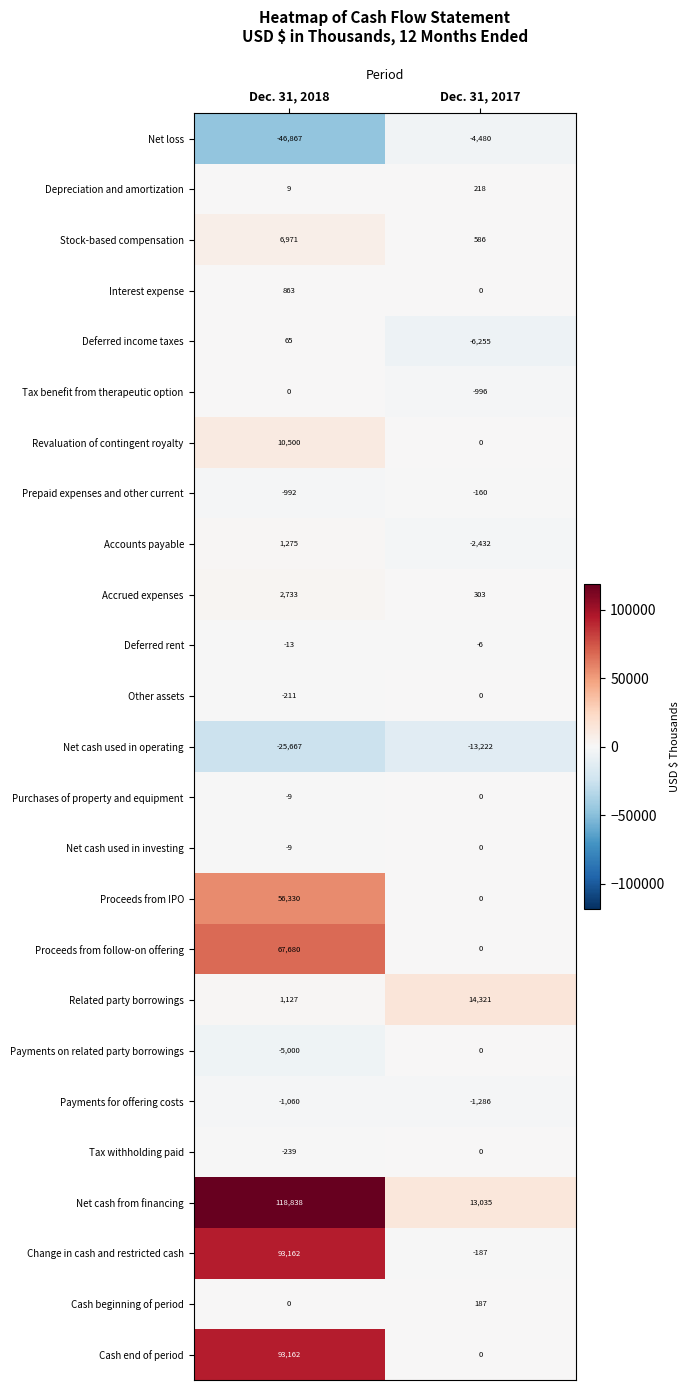

What is the smallest value displayed?

-46867